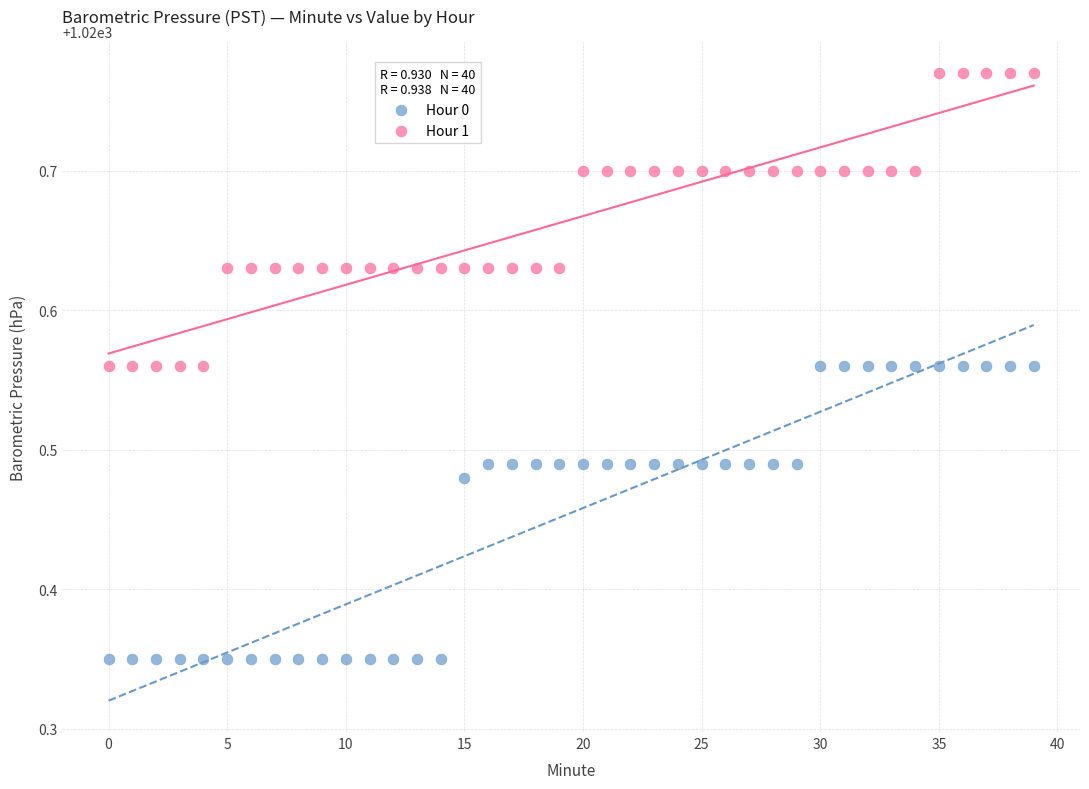

Which series contains the lowest Y value?

Hour 0